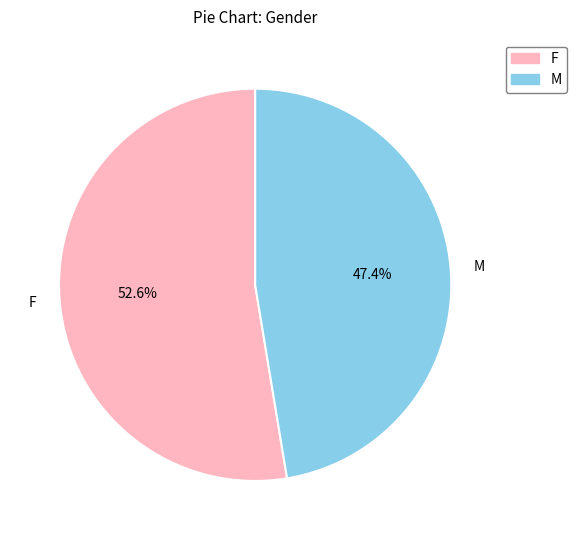

Combined, what portion of the pie is M and F?

100.0%